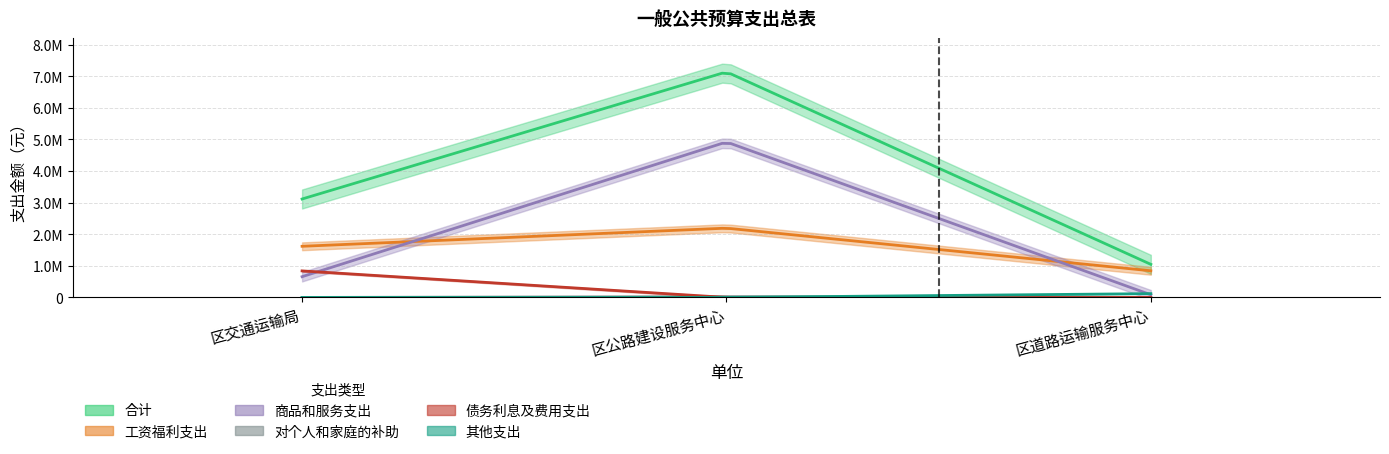

How many values in the 商品和服务支出 series are below 656480?

1